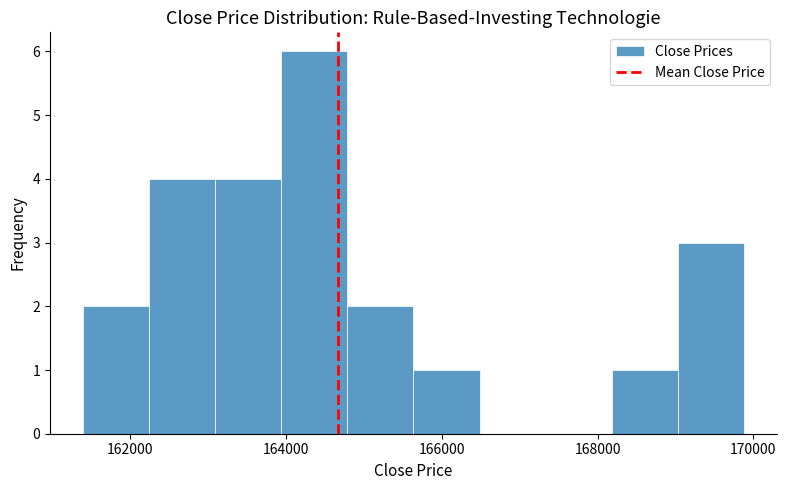

Reading left to right, transcribe this chart: for each bar, give the range it covers on the x-axis and its height. Neither the bar edges nor the heights are printed on the chart, so give them approximately, as read against the axes.

161400 to 162200: 2
162200 to 163000: 4
163000 to 164000: 4
164000 to 164800: 6
164800 to 165600: 2
165600 to 166400: 1
166400 to 167400: 0
167400 to 168200: 0
168200 to 169000: 1
169000 to 169800: 3